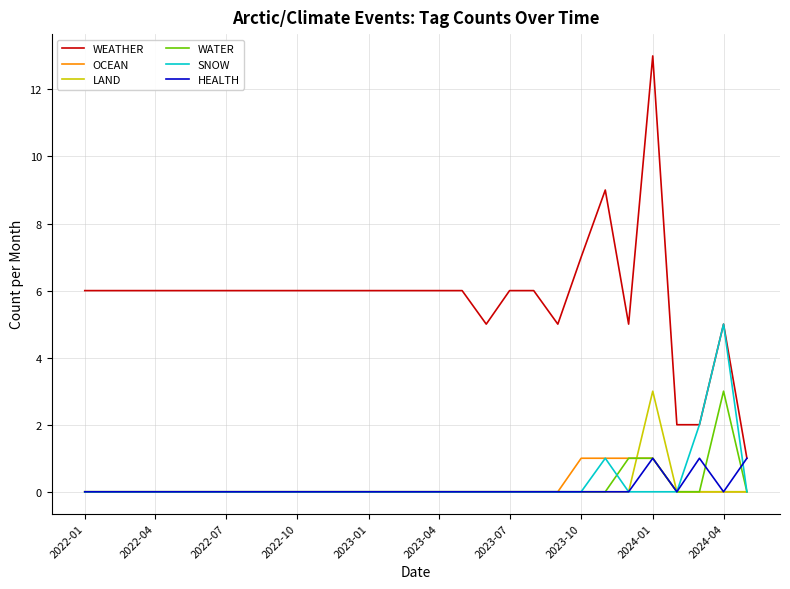

True or false: WEATHER and WATER intersect in this chart.

False